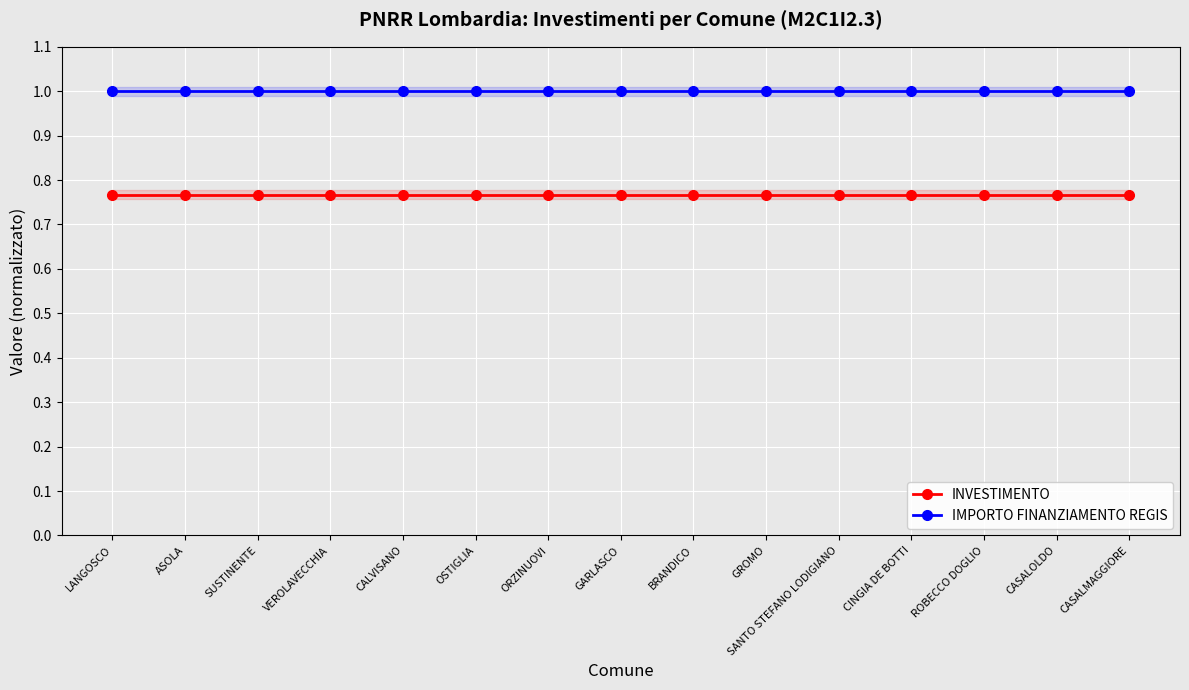

List the series in order of their peak value, lowest first.

INVESTIMENTO, IMPORTO FINANZIAMENTO REGIS